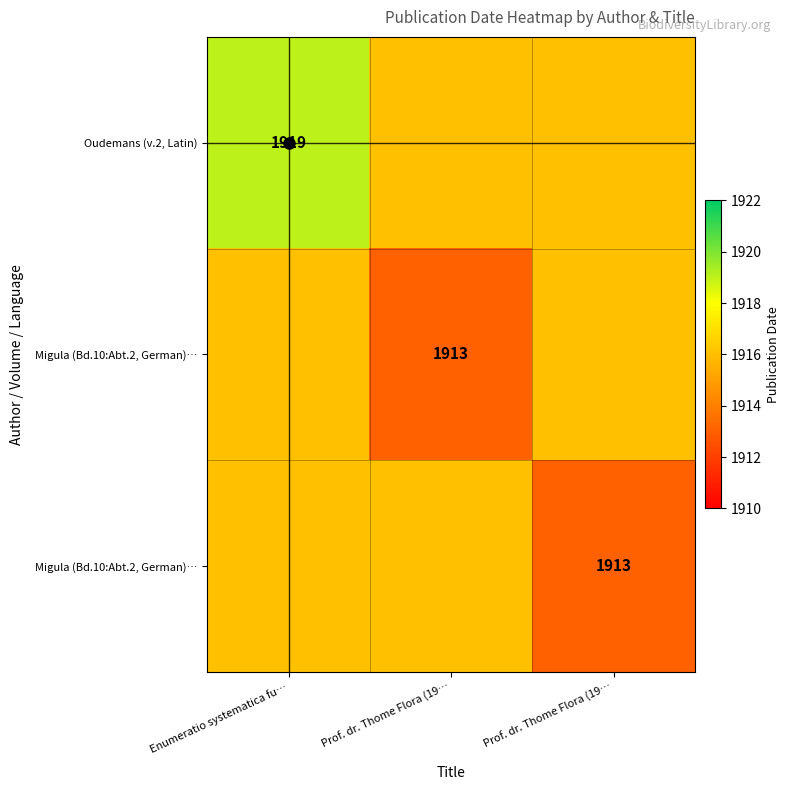

What is the total value across all series at Enumeratio systematica fu…?

5751